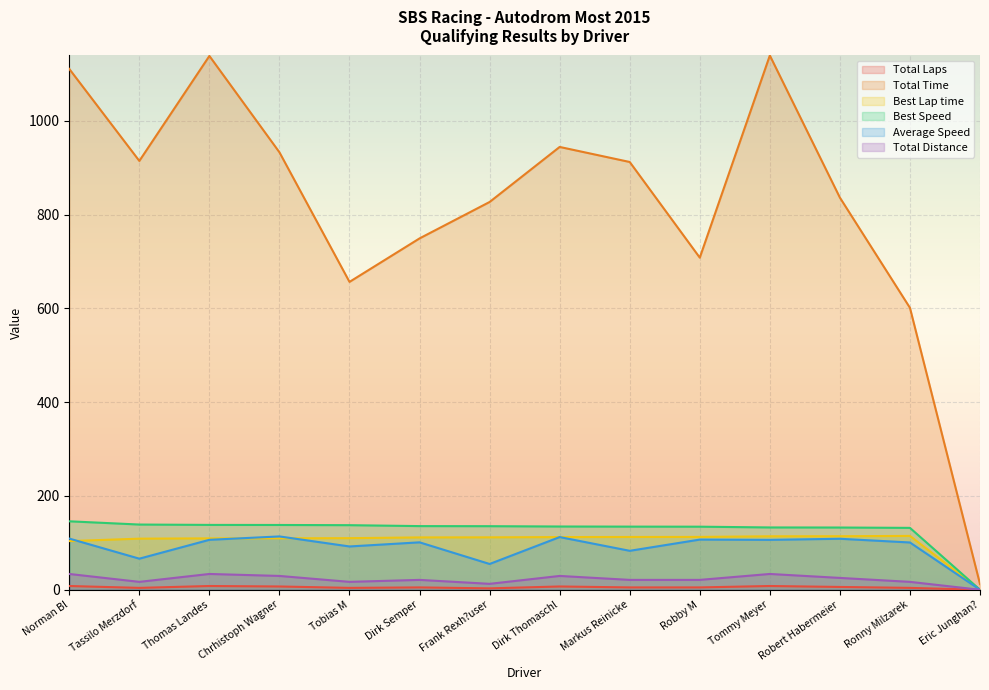

True or false: Total Time and Average Speed intersect in this chart.

False